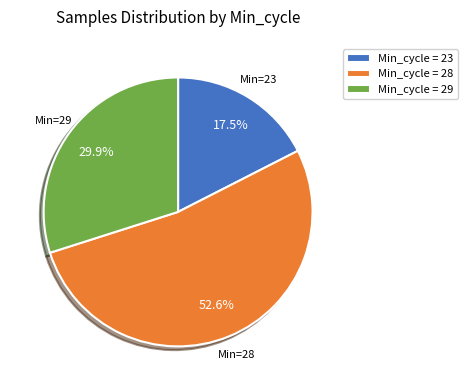

What is the total percentage of Min_cycle = 29 and Min_cycle = 23?

47.4%